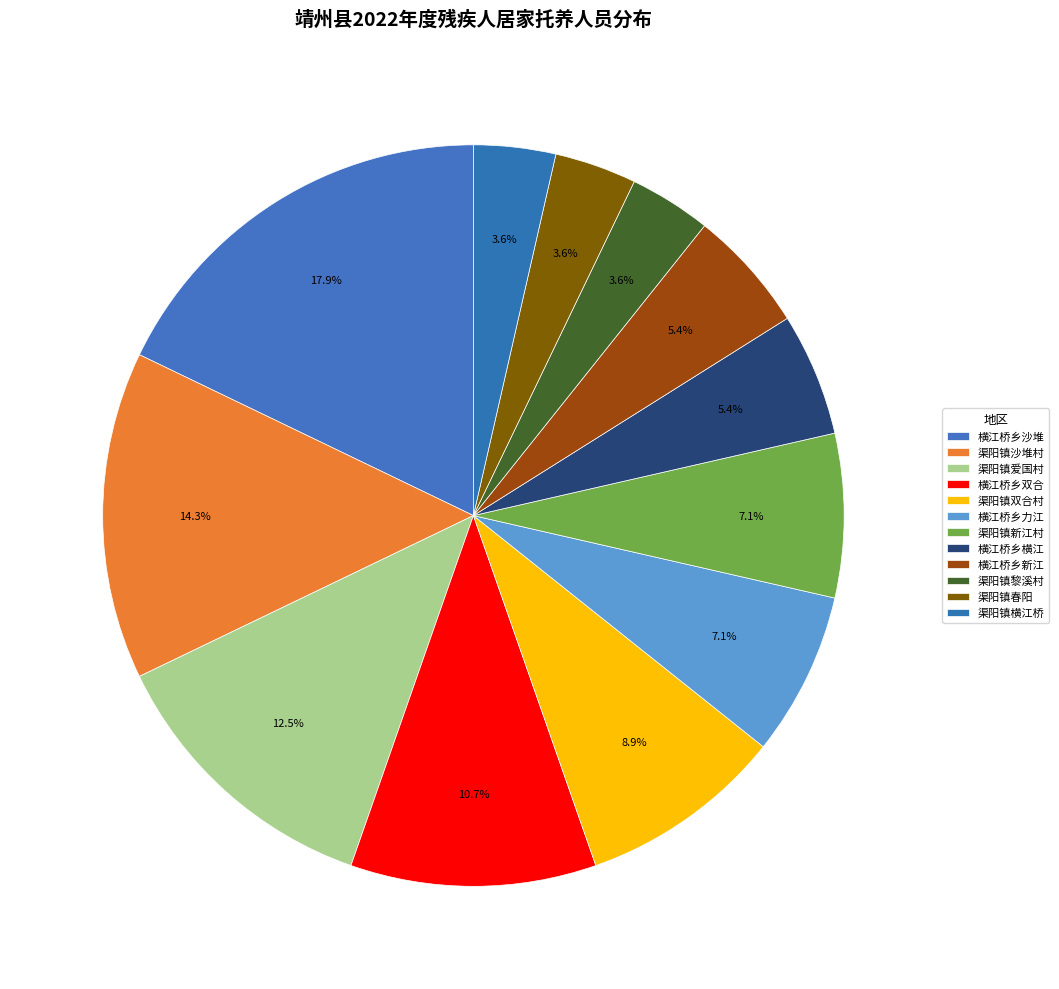

Do 渠阳镇黎溪村 and 渠阳镇爱国村 together represent more than half of the pie?

No